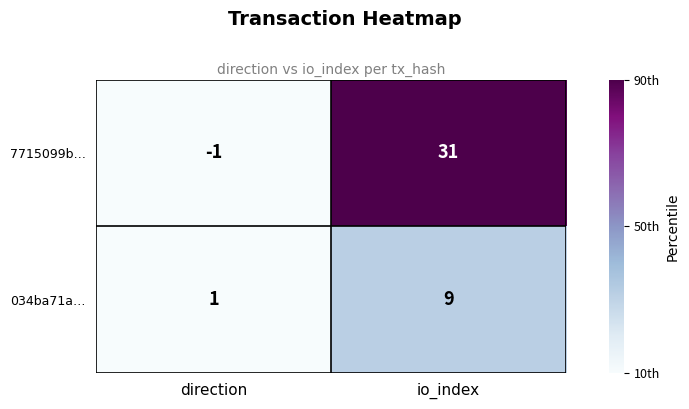

Count the number of data series in this chart.

2